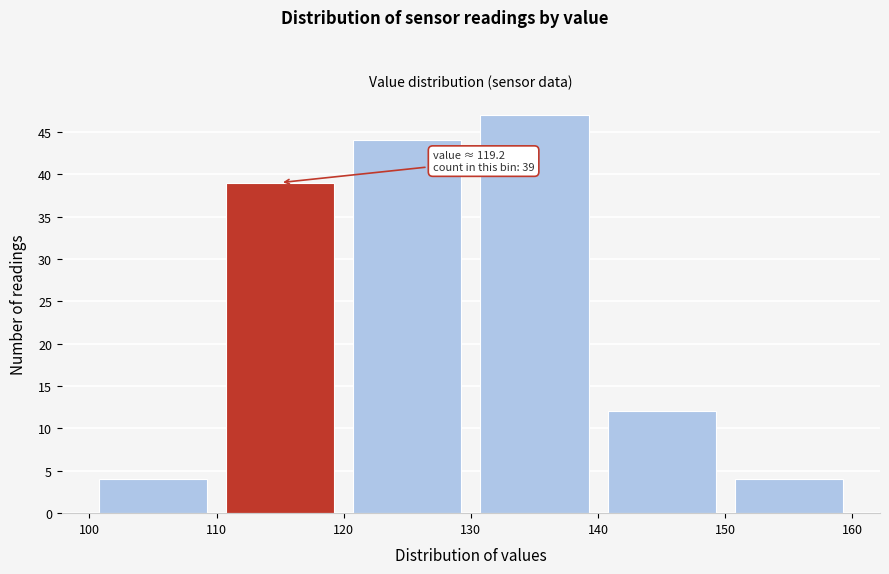

Which range on the x-axis has the tallest bar?

130 to 140